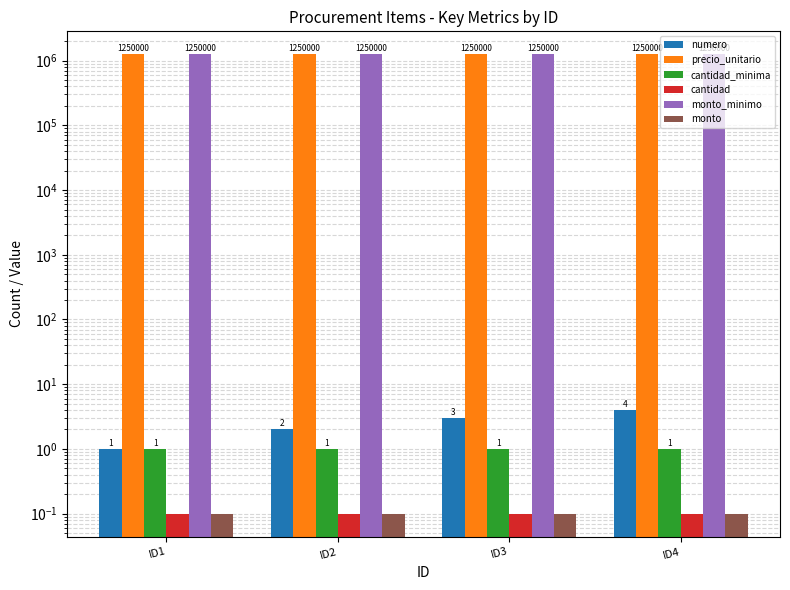

Which category has the lowest value across all series?

ID1